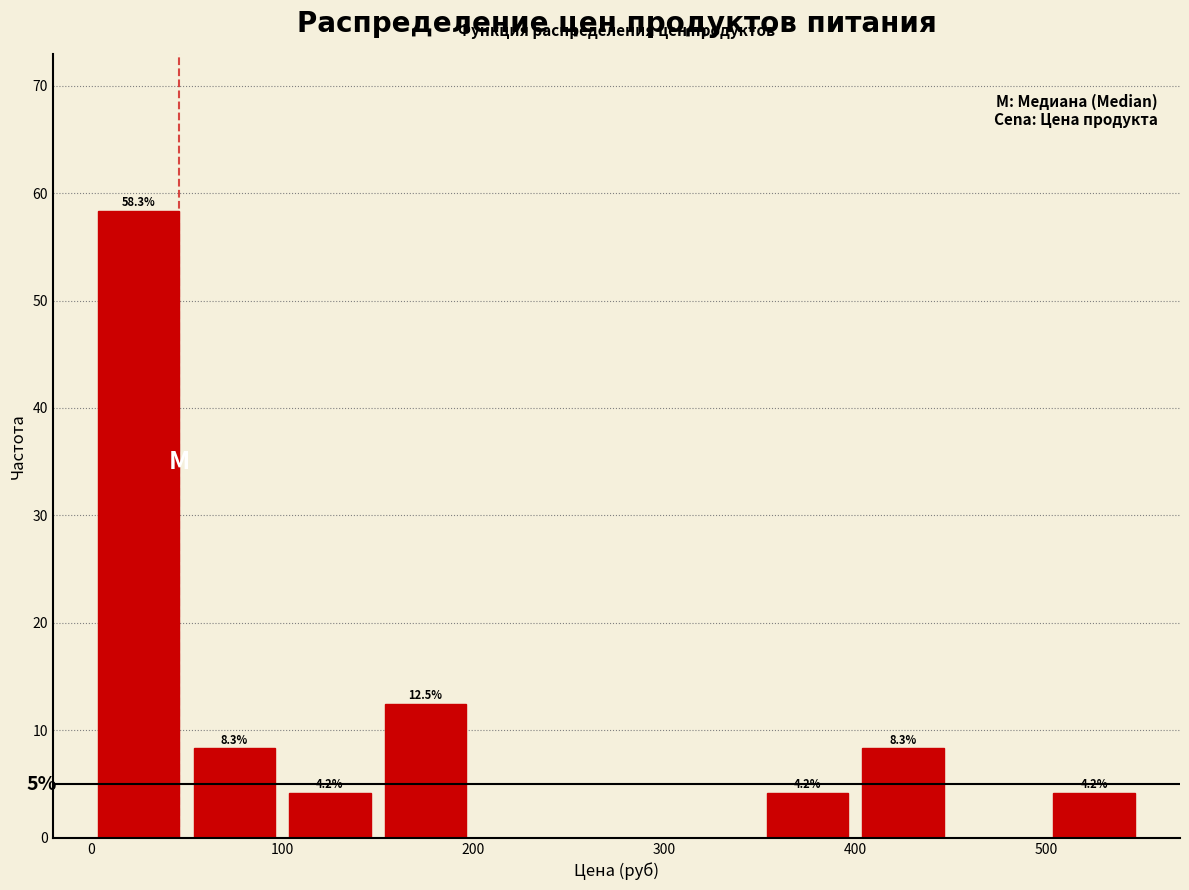

Which range on the x-axis has the tallest bar?

0 to 50